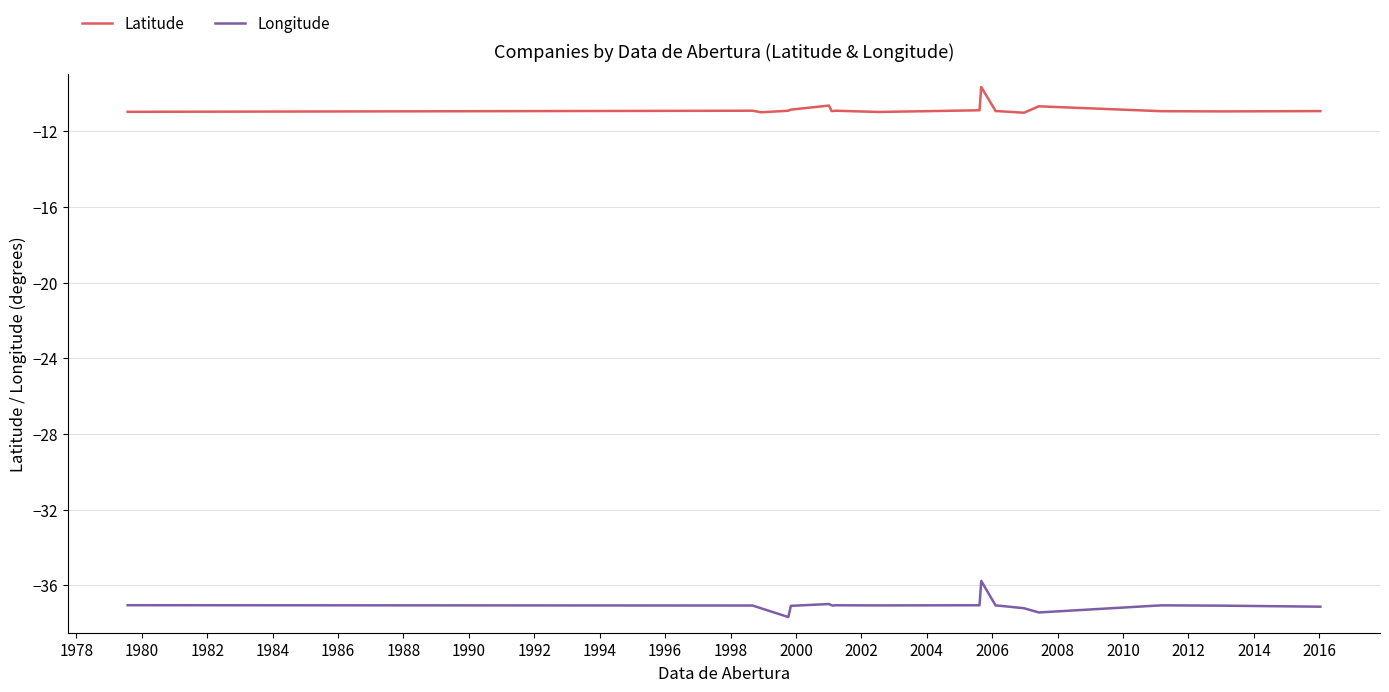

What is the difference between the maximum and minimum values in the Latitude series?

1.4